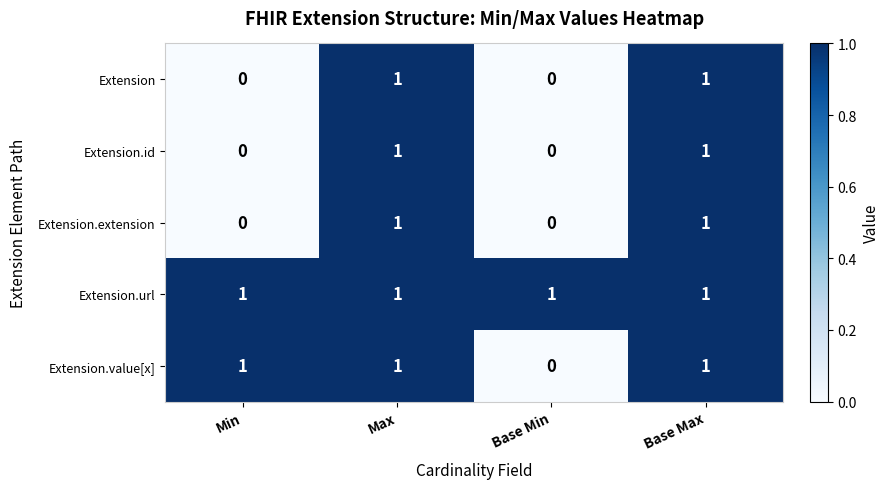

Which series has the largest total across all categories?

Extension.url